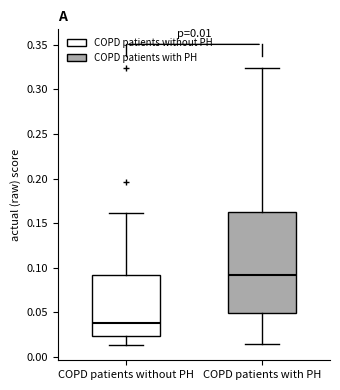

Comparing the boxes themselves (not the whiskers), which one is the tallest?

COPD patients with PH